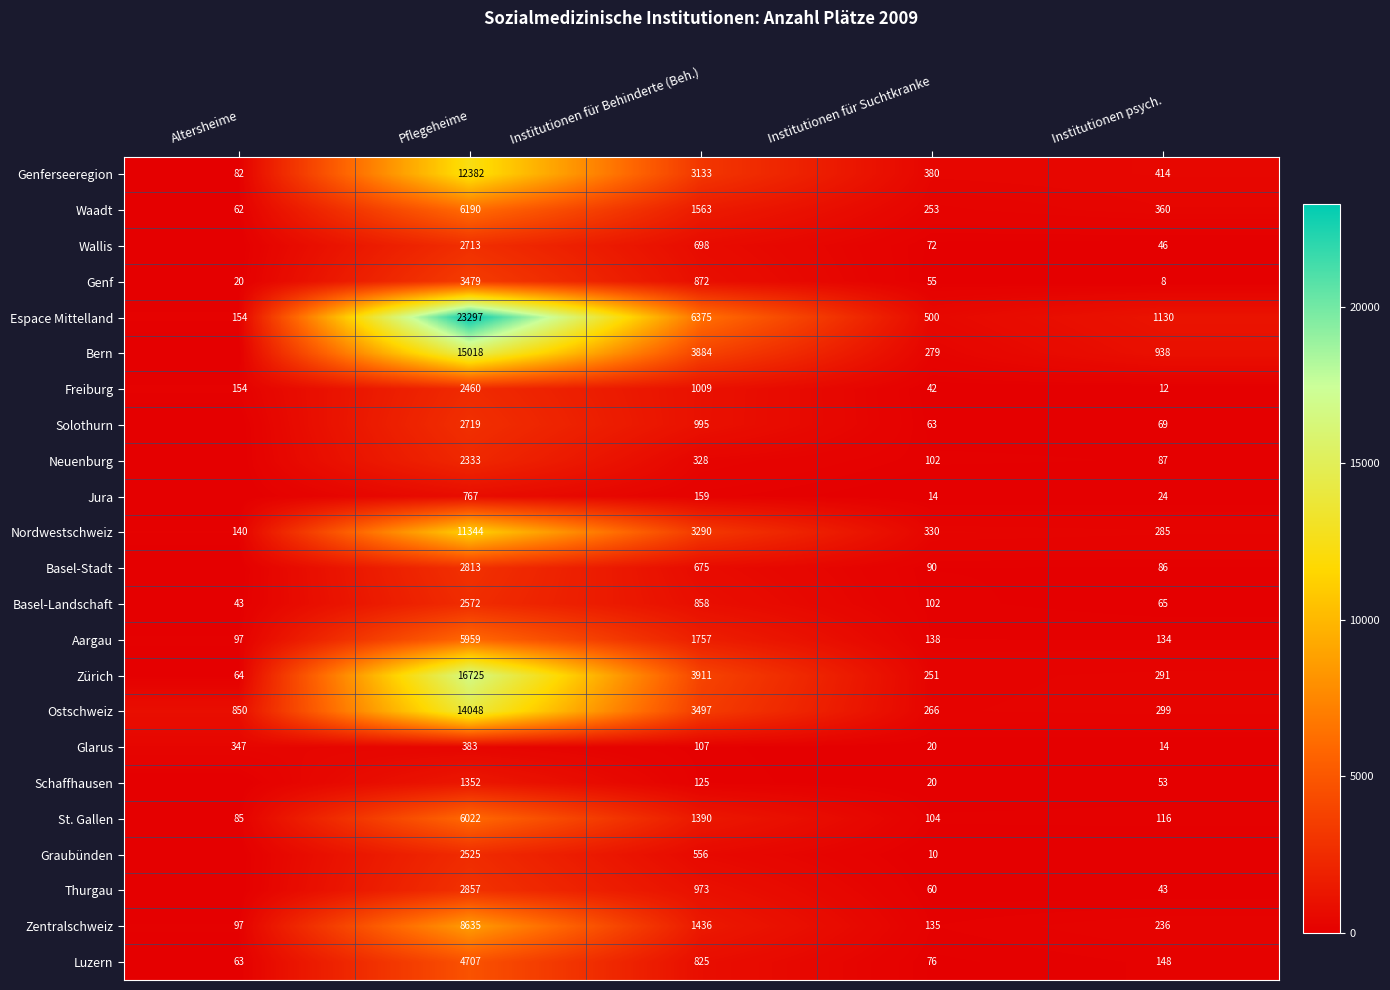

What is the sum of all Zentralschweiz values?

10539